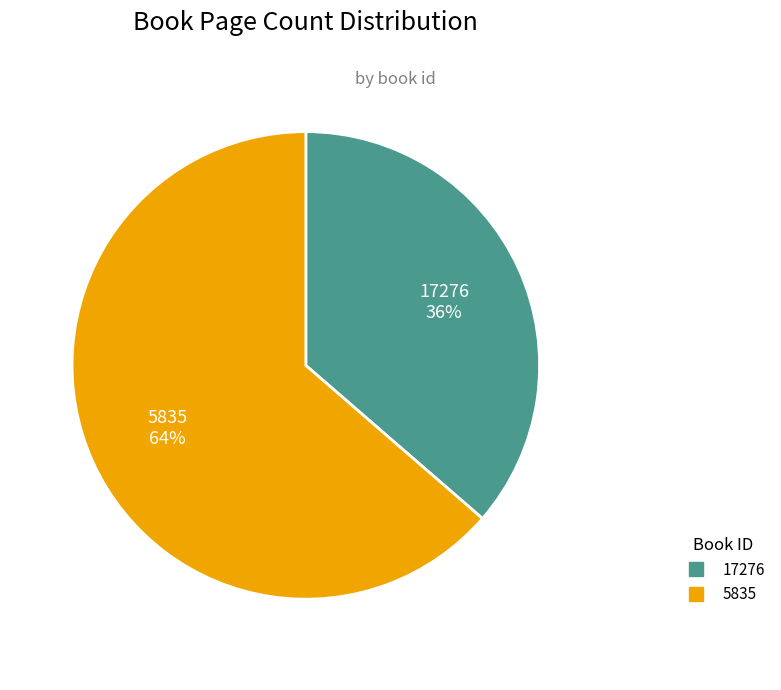

How many slices are in this pie chart?

2